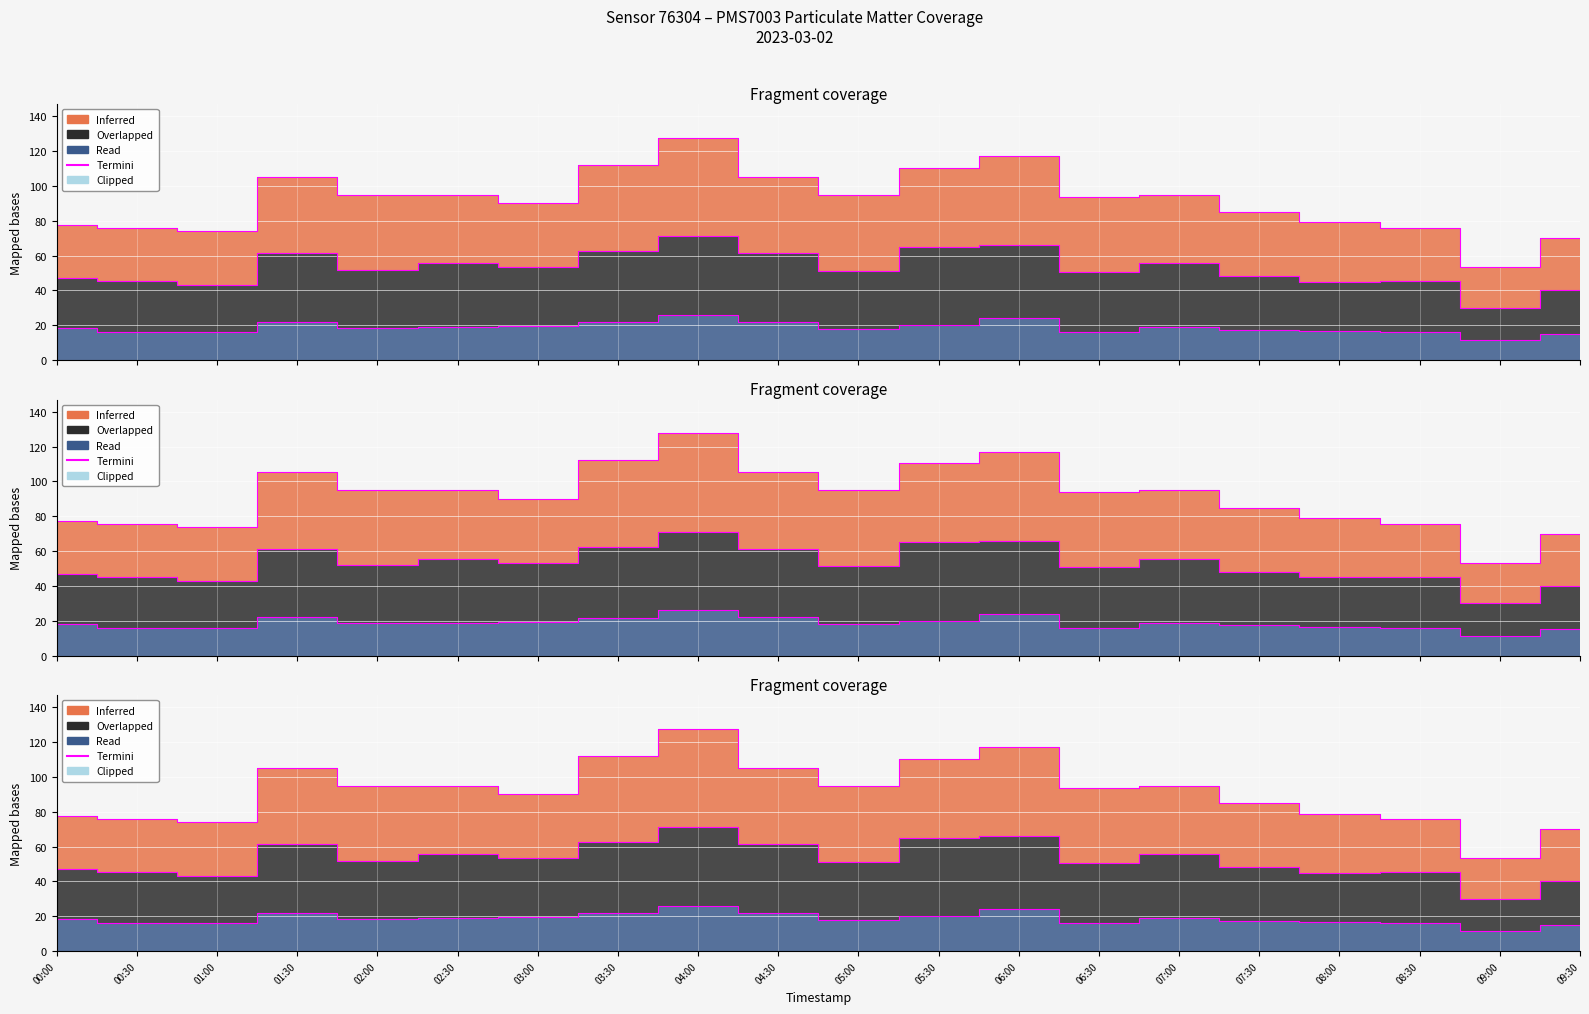

What is the change in value from 01:30 to 07:30?

-20.2